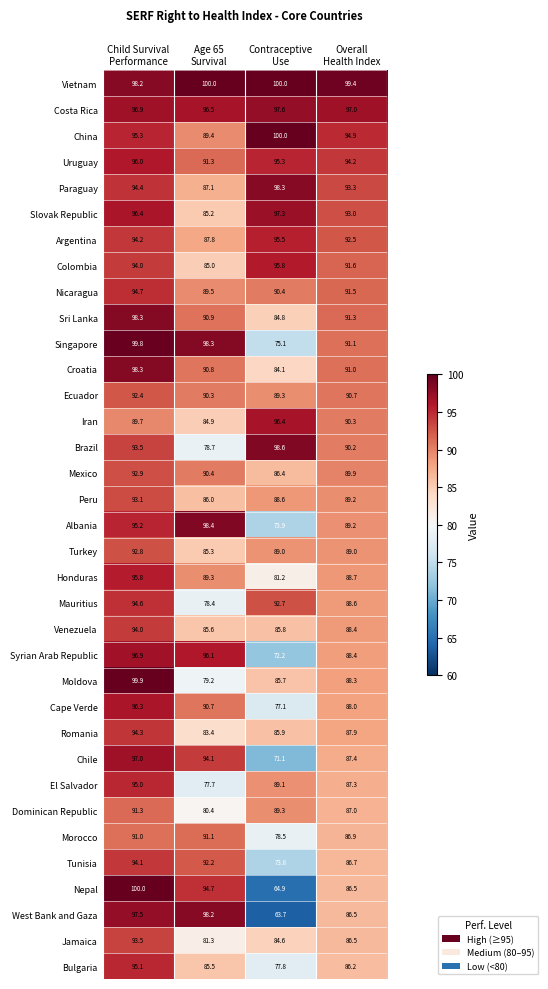

How many data points does each series have?

4